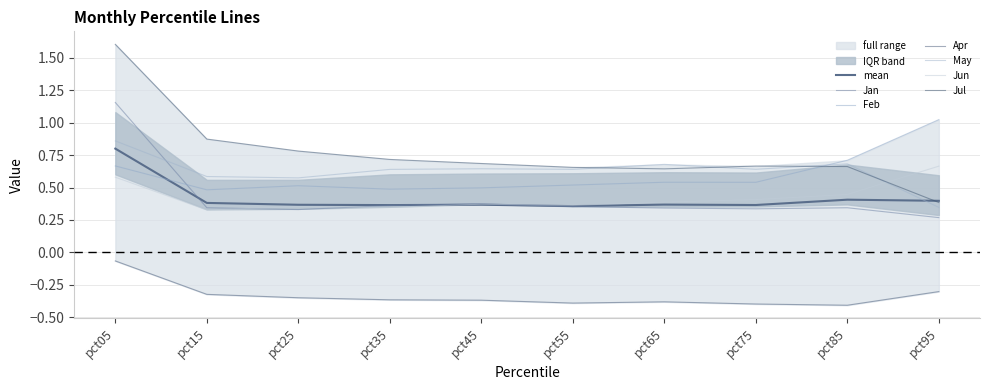

How many lines are shown in the chart?

6